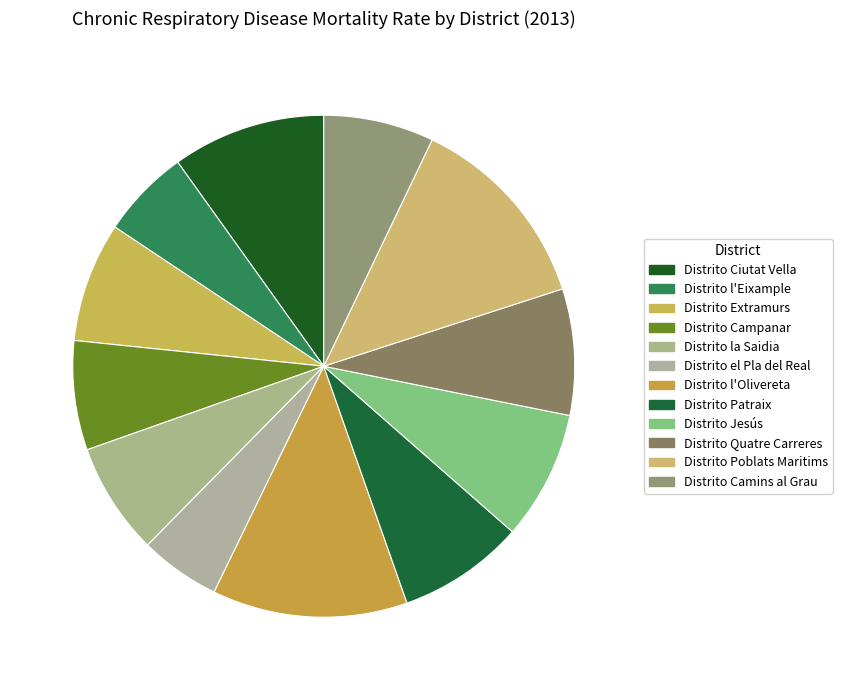

What percentage is the Distrito l'Eixample slice, to the nearest percent?

6%